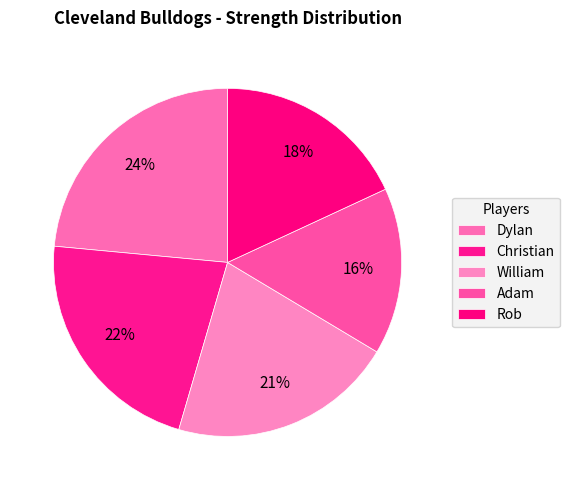

Which category has the biggest portion of the pie?

Dylan